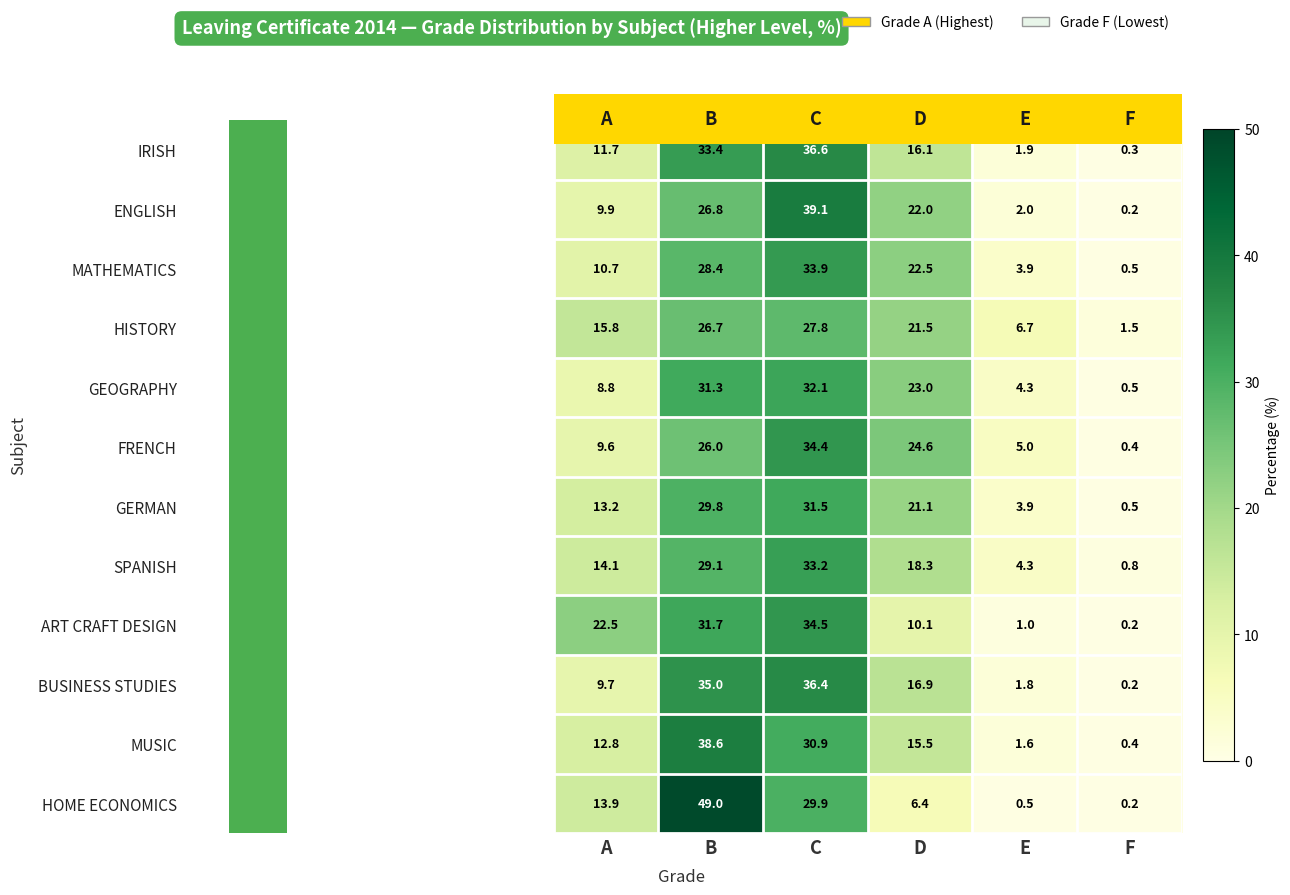

Is it true that ENGLISH equals 0.2 at F?

True